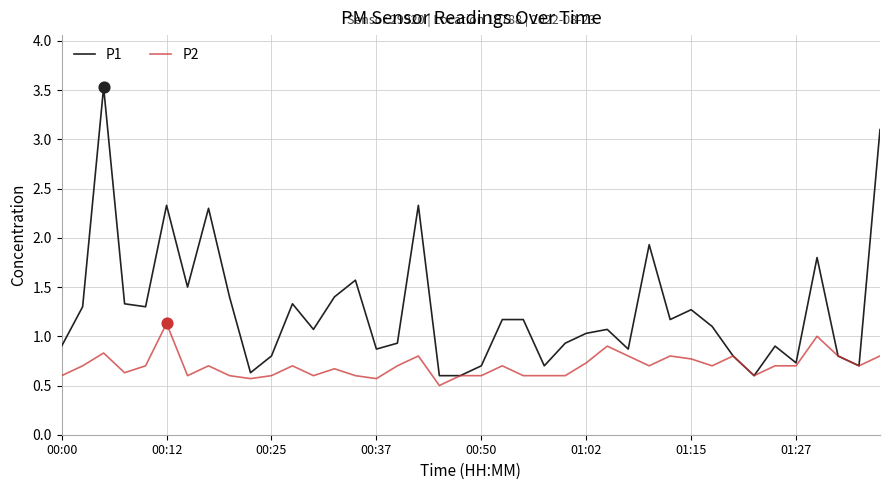

Which series has the largest total across all categories?

P1